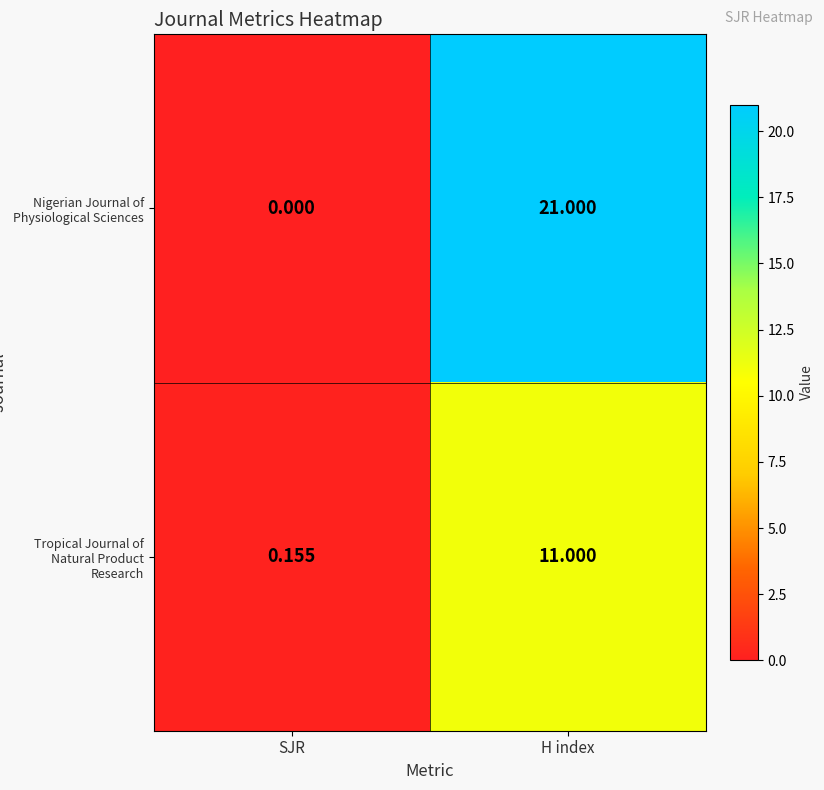

Between SJR and H index, which series saw the biggest shift?

Nigerian Journal of Physiological Sciences